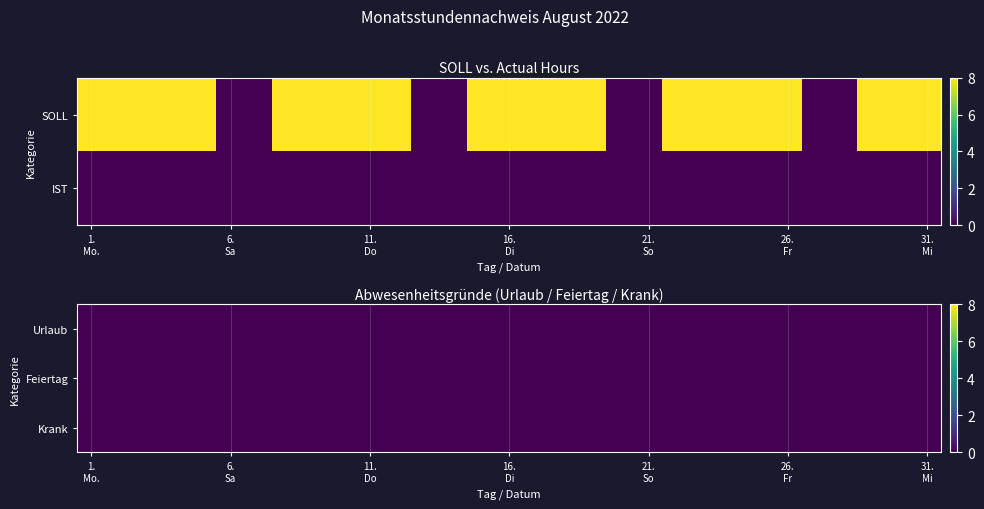

List the series in order of their peak value, highest first.

SOLL, IST, Urlaub, Feiertag, Krank